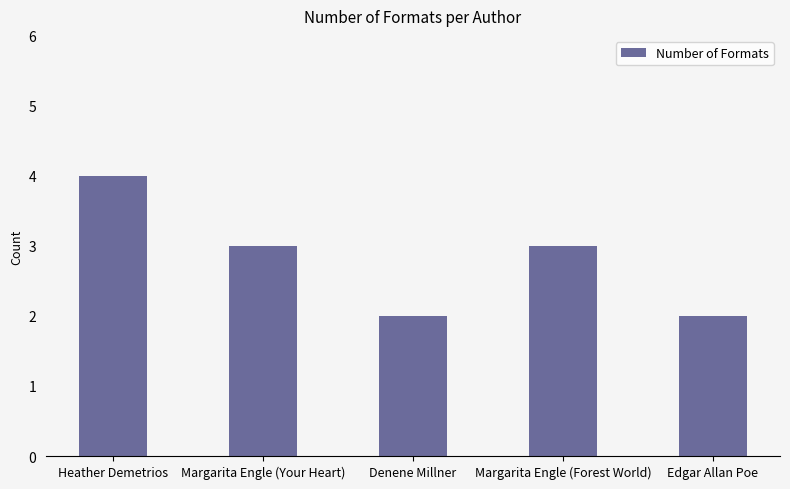

At which category does the chart reach its peak across all series?

Heather Demetrios